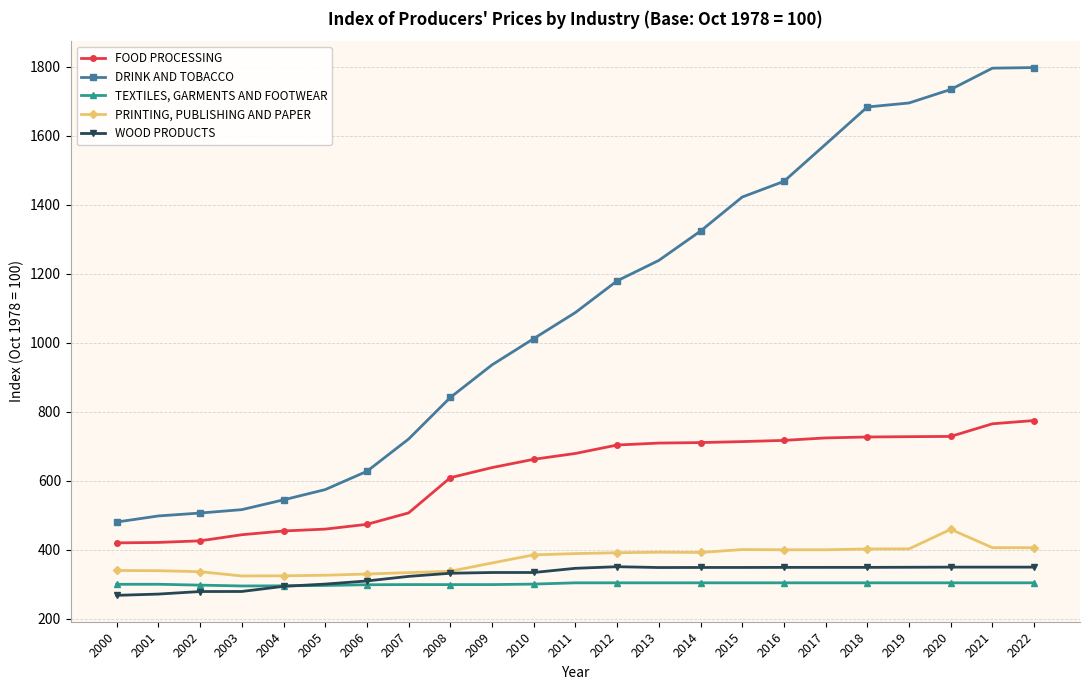

What is the difference between the maximum and minimum values in the WOOD PRODUCTS series?

83.0